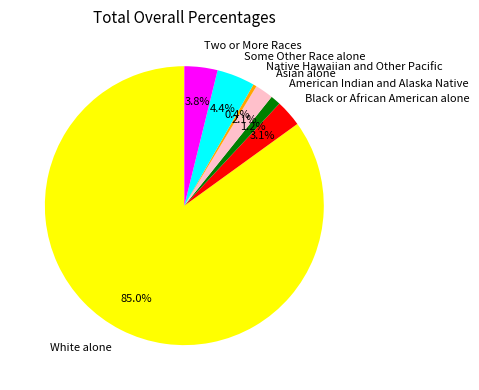

Is it true that White alone is 97% of the pie?

False